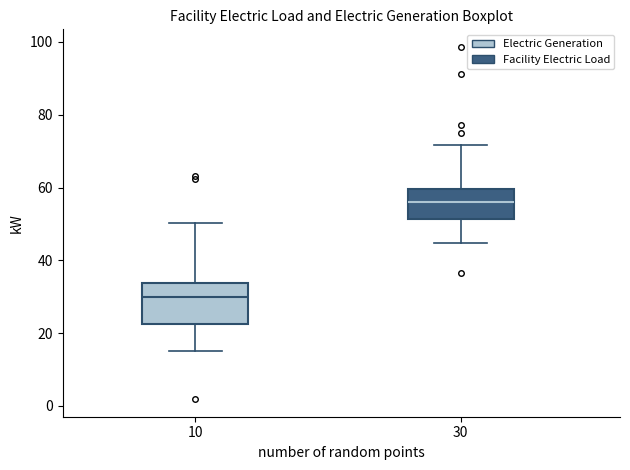

Which box has the lowest median line?

10